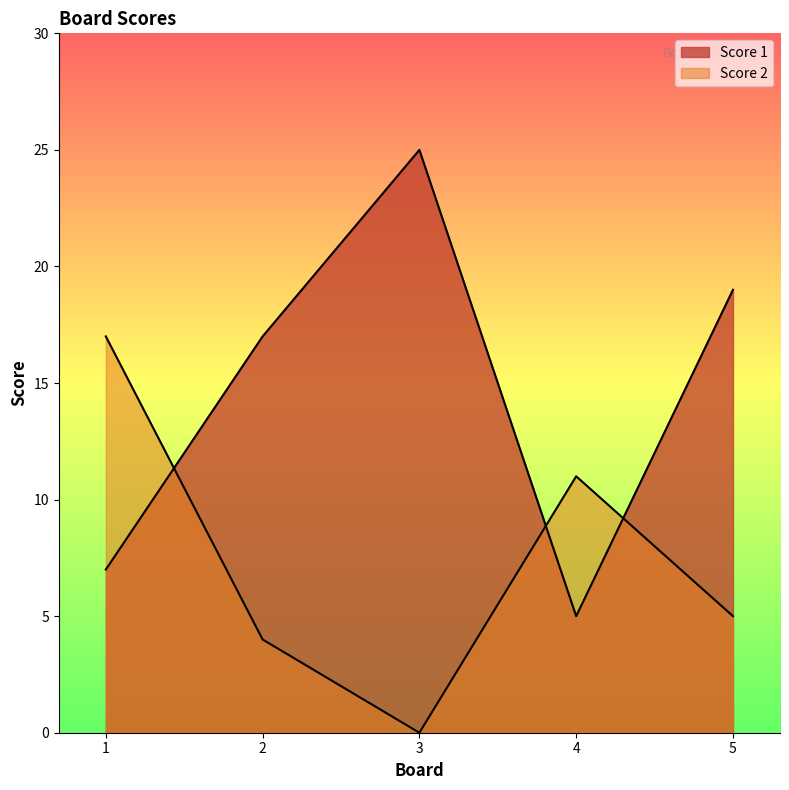

At which category is the sum across all series the highest?

3